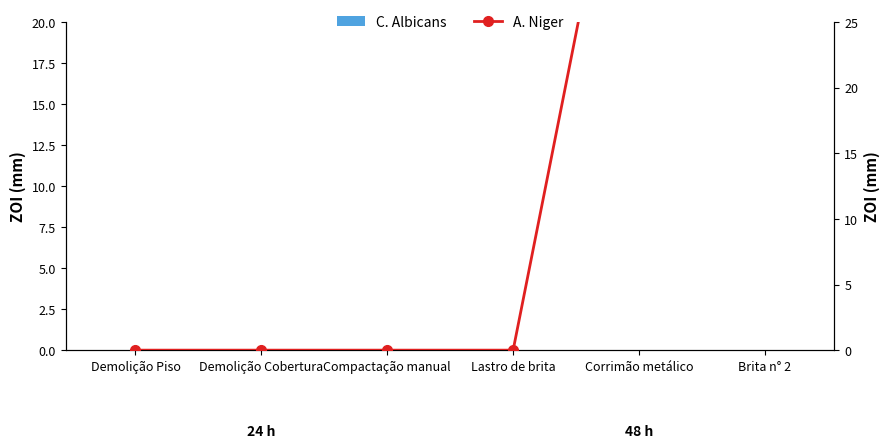

What is the difference between the A. Niger values at Demolição Cobertura and Corrimão metálico?

48.3